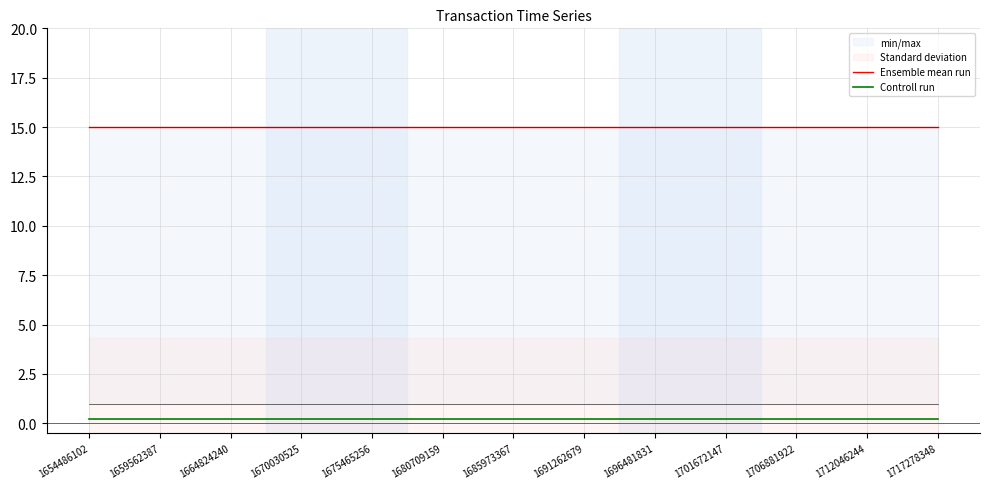

True or false: Controll run and Ensemble mean run cross at least once.

False